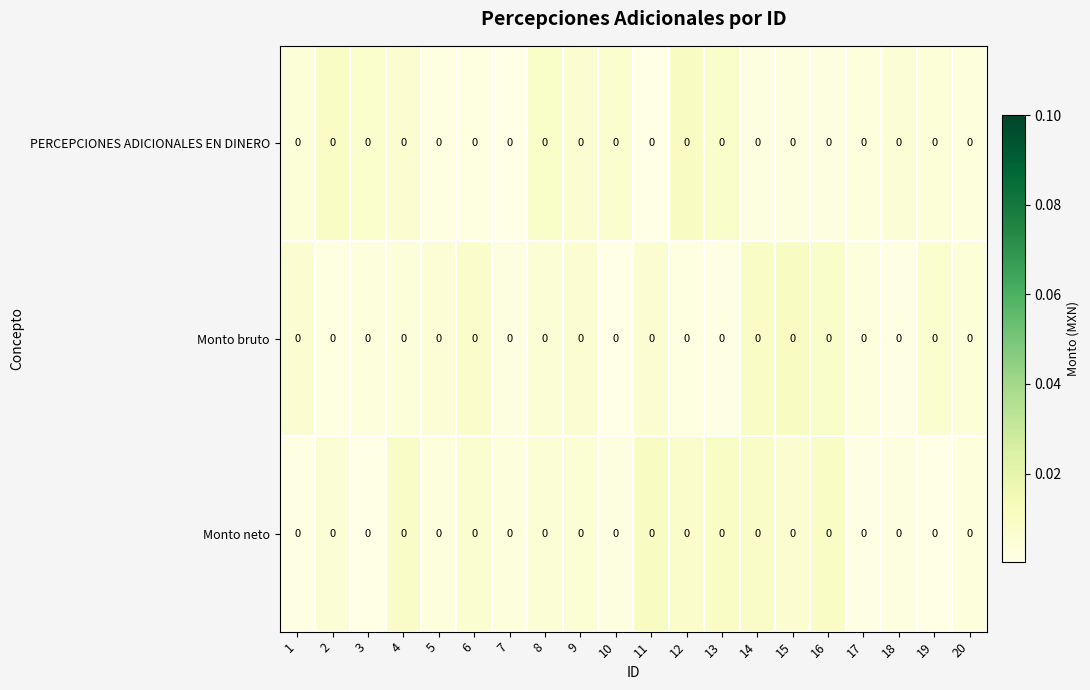

How many series are shown in this chart?

3